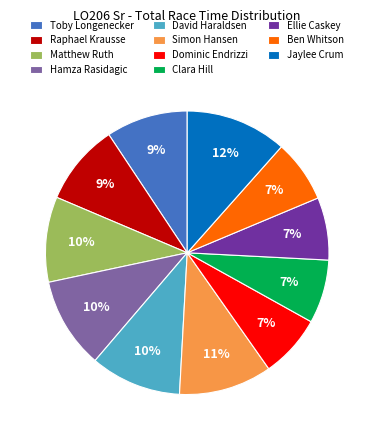

What is the largest slice in the pie chart?

Jaylee Crum